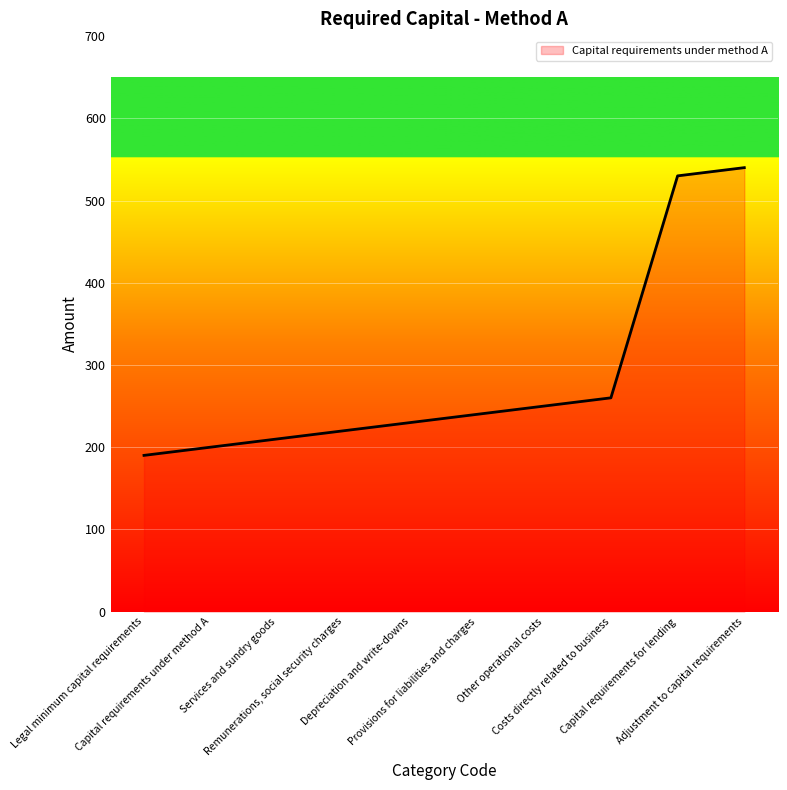

What is the difference between the maximum and minimum values?

350